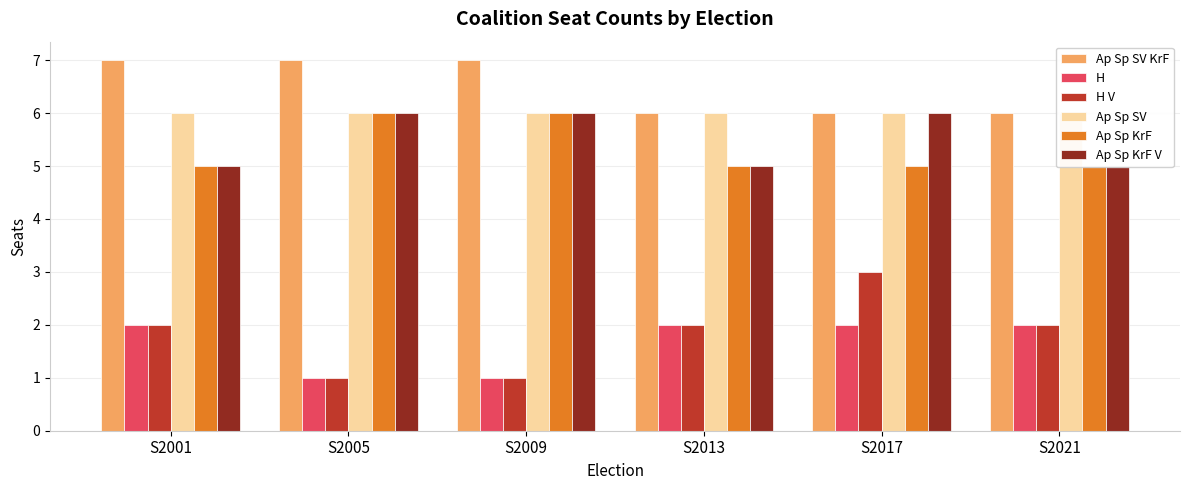

The H V series shows 1 at S2005. True or false?

True